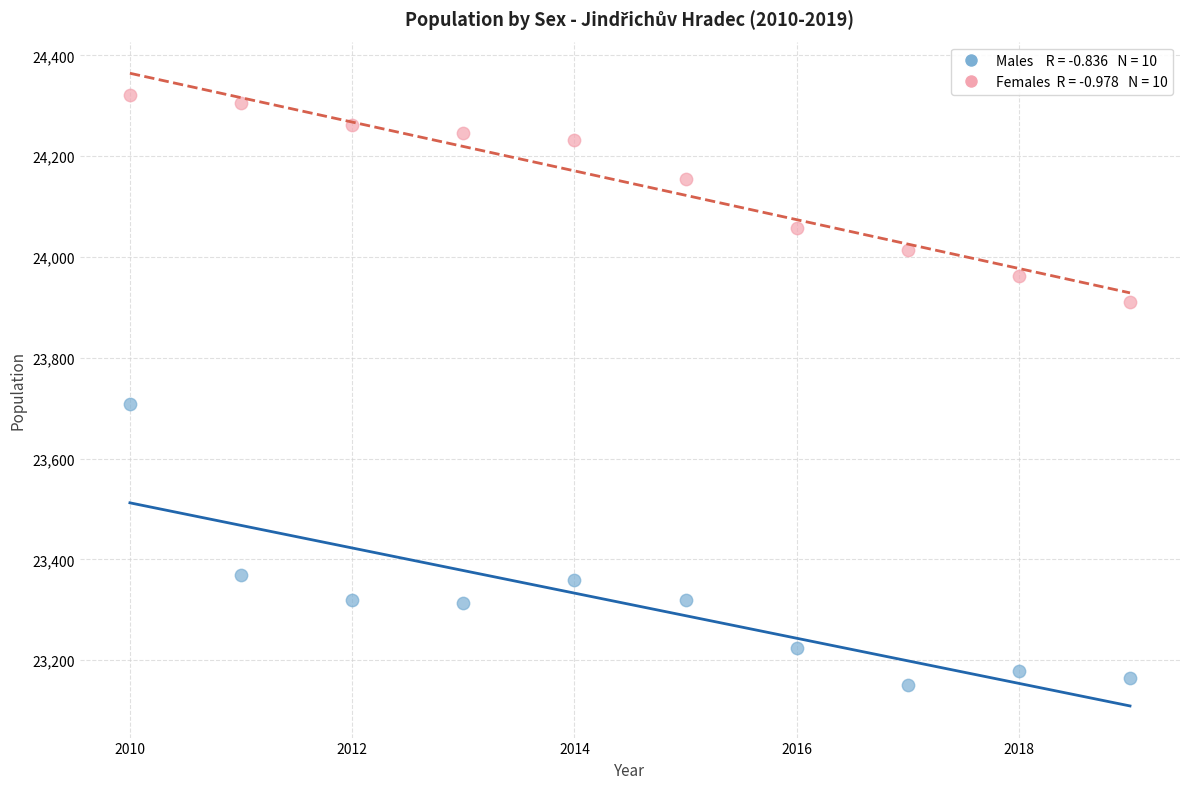

Across all data points, what is the range of X values (max minus min)?

9